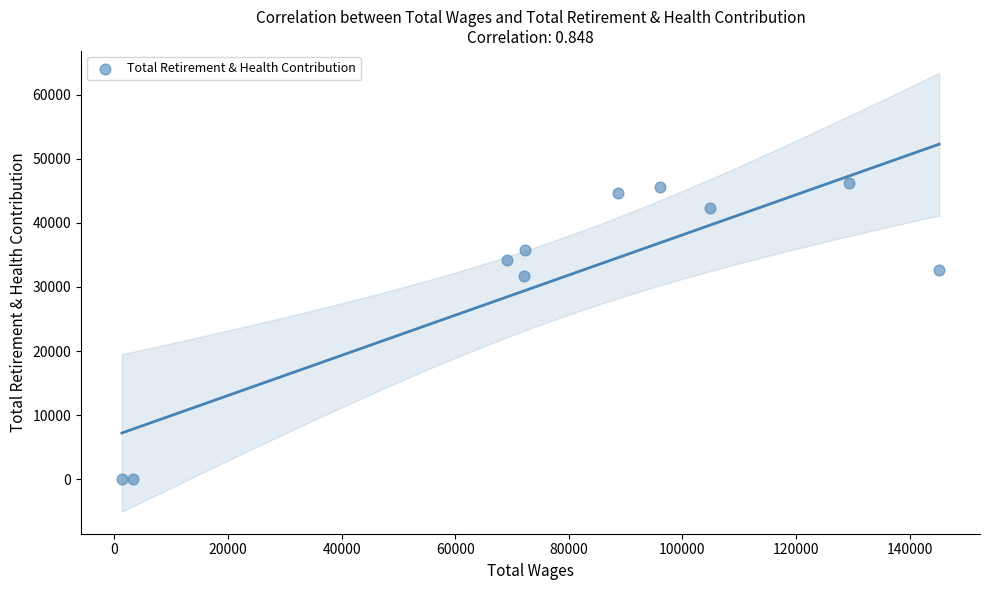

What Y value in the scatter plot is closest to 23134?

31697